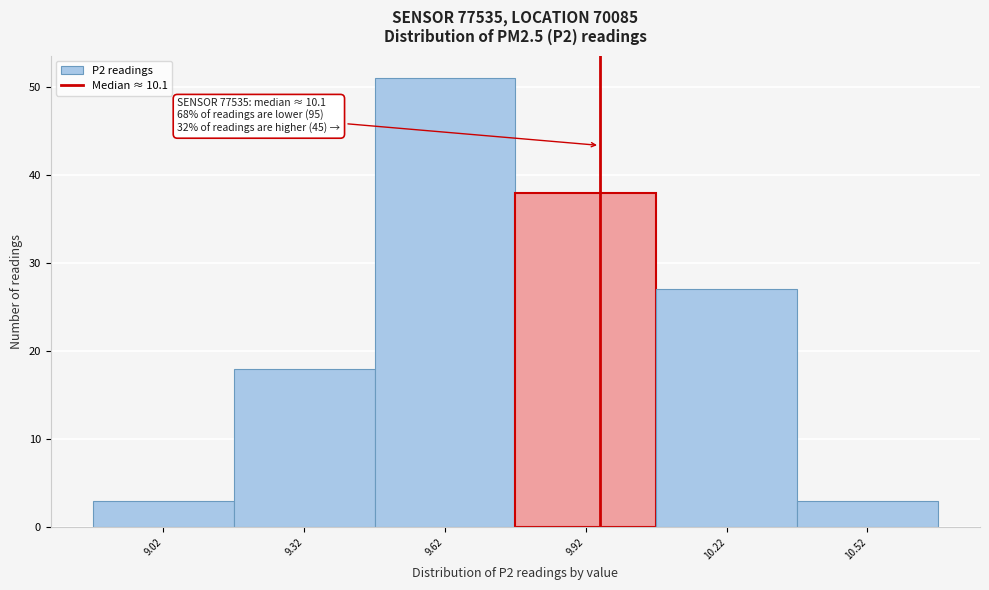

Reading left to right, what are all the values shown in this chart?

9.02=3	9.32=18	9.62=51	9.92=38	10.22=27	10.52=3